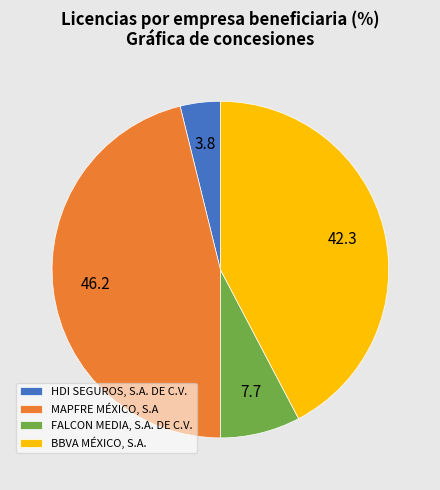

What is the smallest slice in the pie chart?

HDI SEGUROS, S.A. DE C.V.